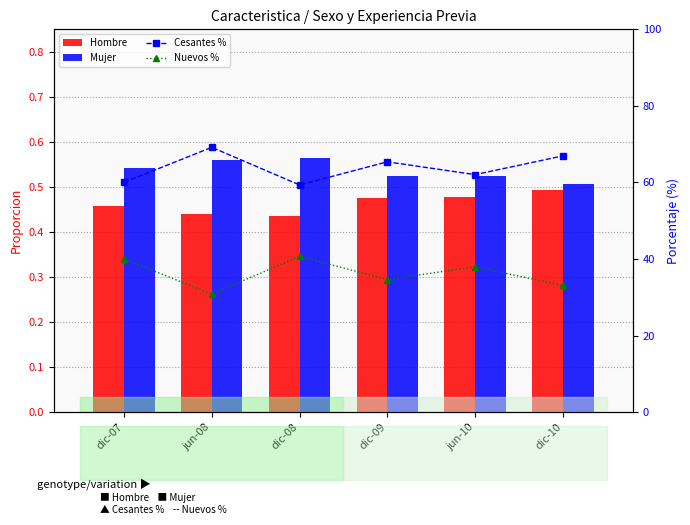

How many data points in Cesantes % are less than 65?

3